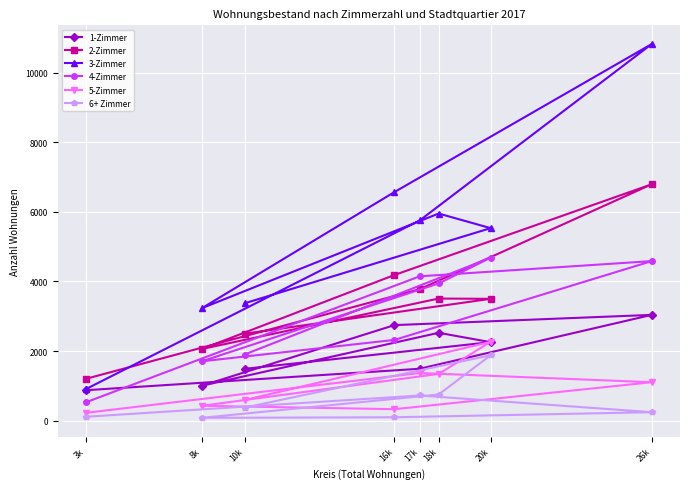

Is the value of 6+ Zimmer at 10k greater than the value of 3-Zimmer at 10k?

No